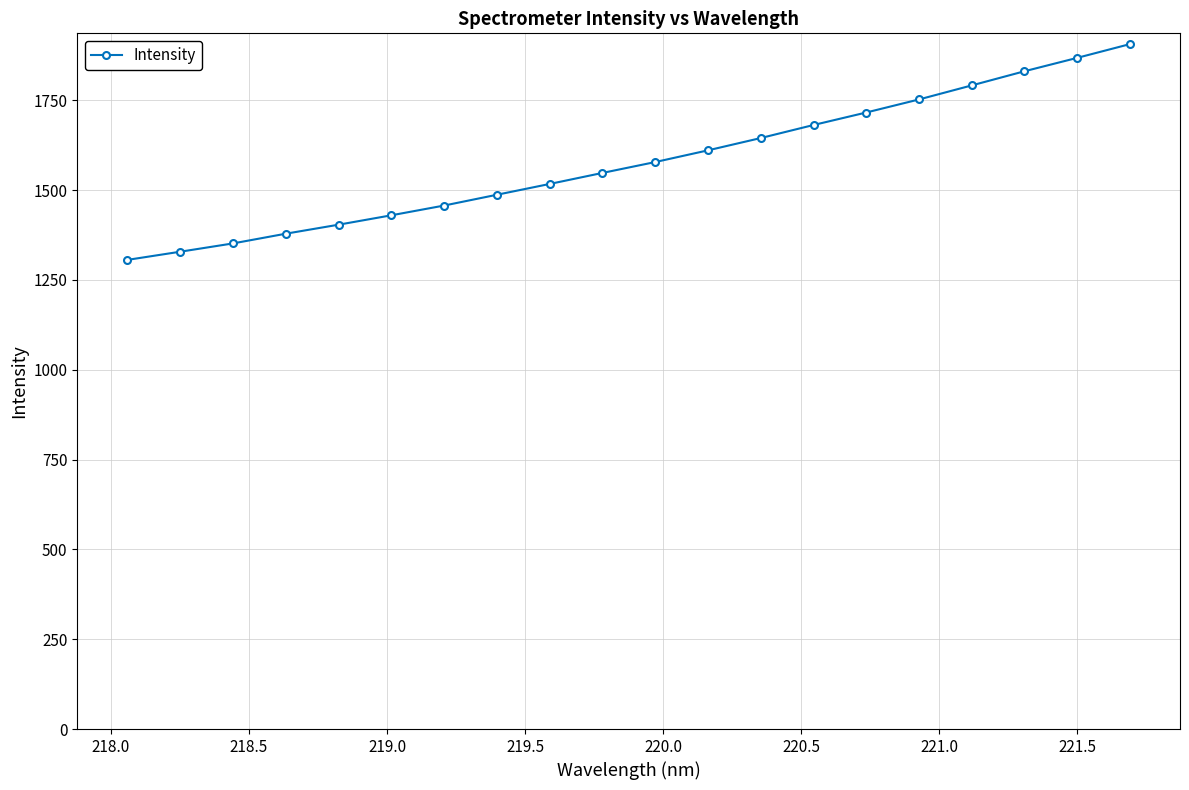

What is the average value?

1579.5